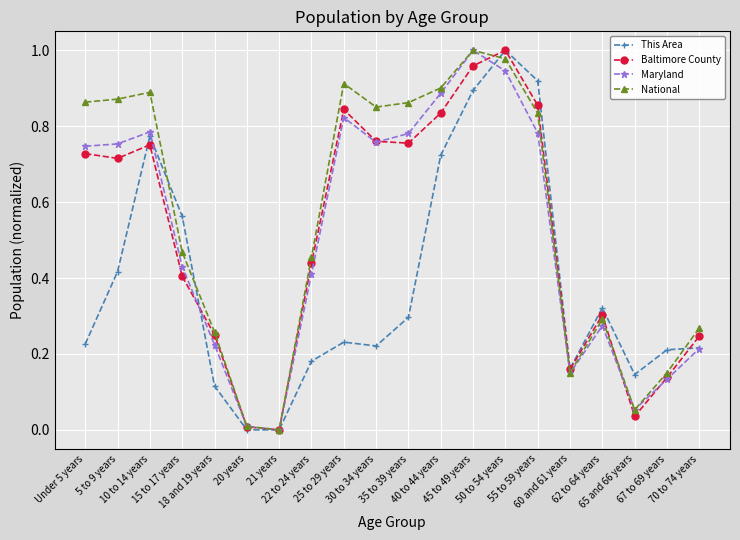

What position from the right is 70 to 74 years?

1